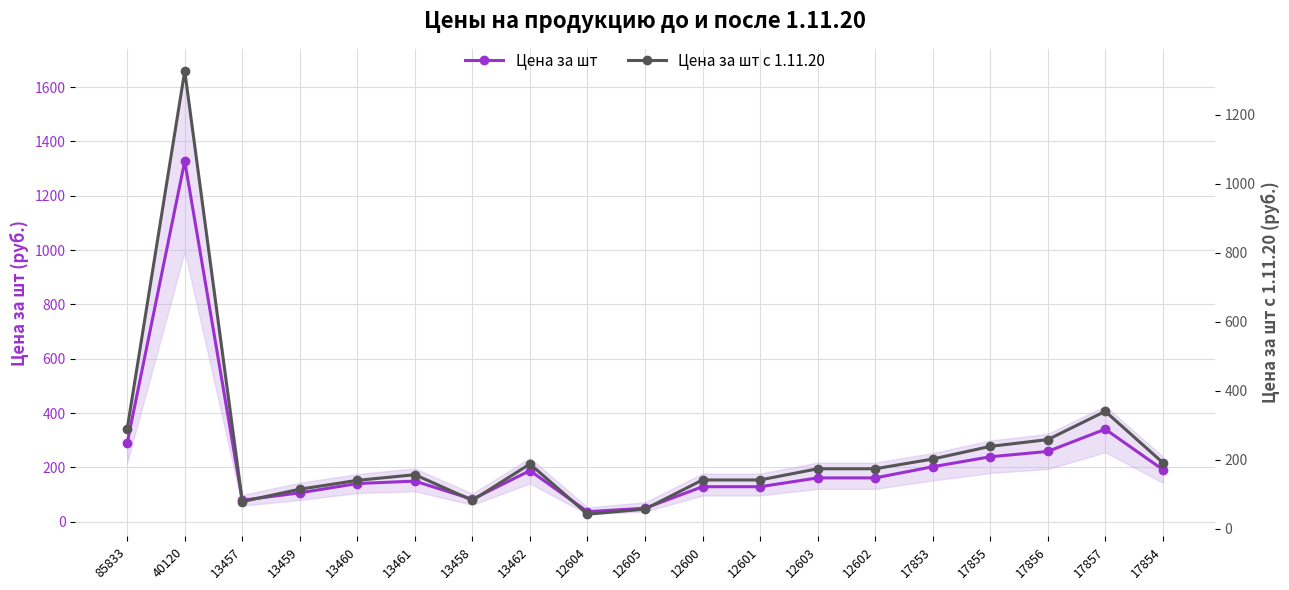

At which category does the chart reach its peak across all series?

40120